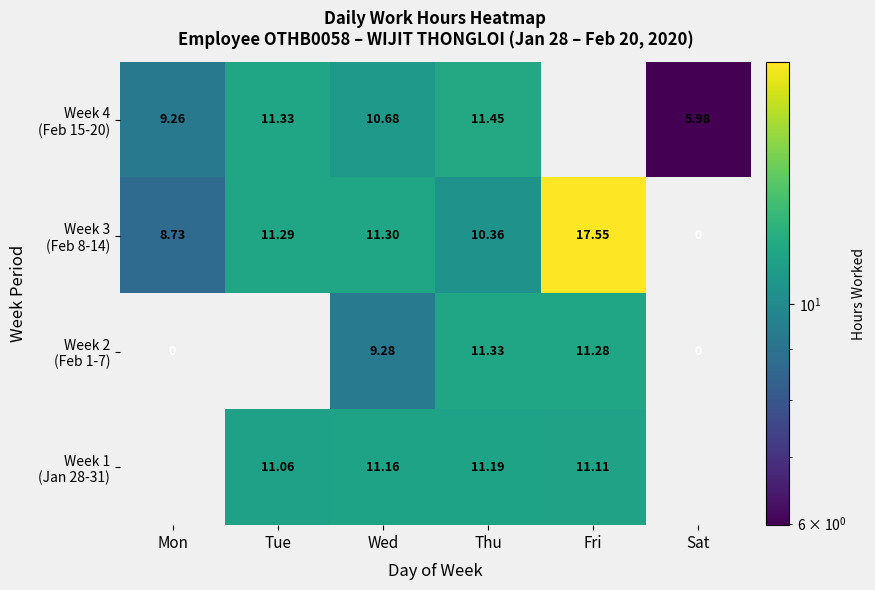

What is the difference between the maximum and second lowest values in the Week 3 (Feb 8-14) series?

8.8